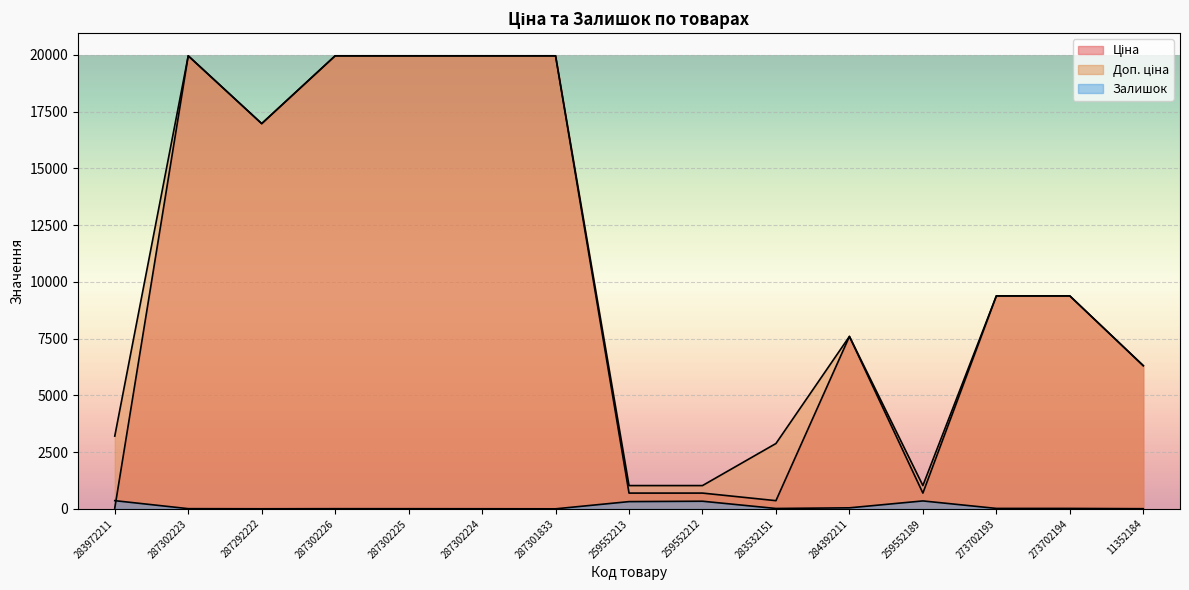

The value of Залишок at 287301833 is -214.2. True or false?

False